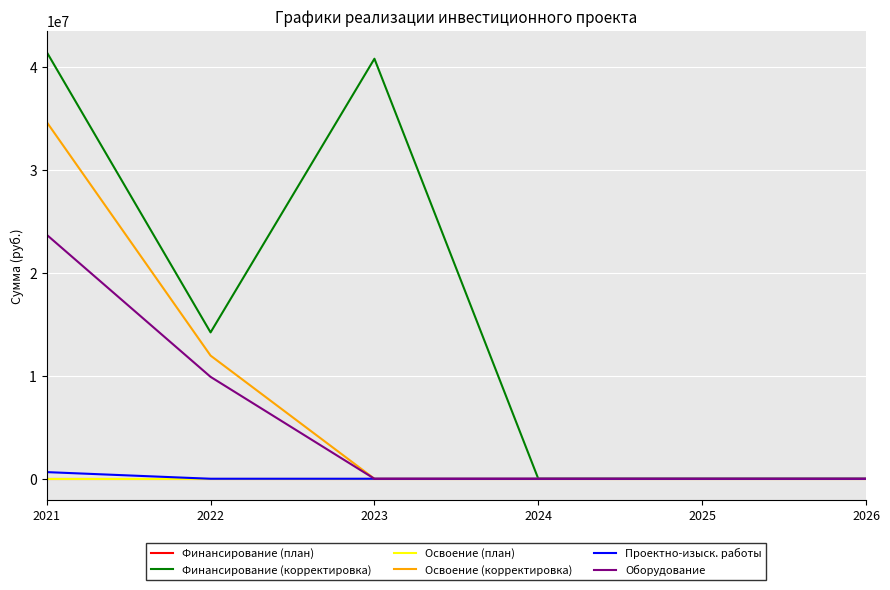

Does the chart have visible grid lines?

Yes